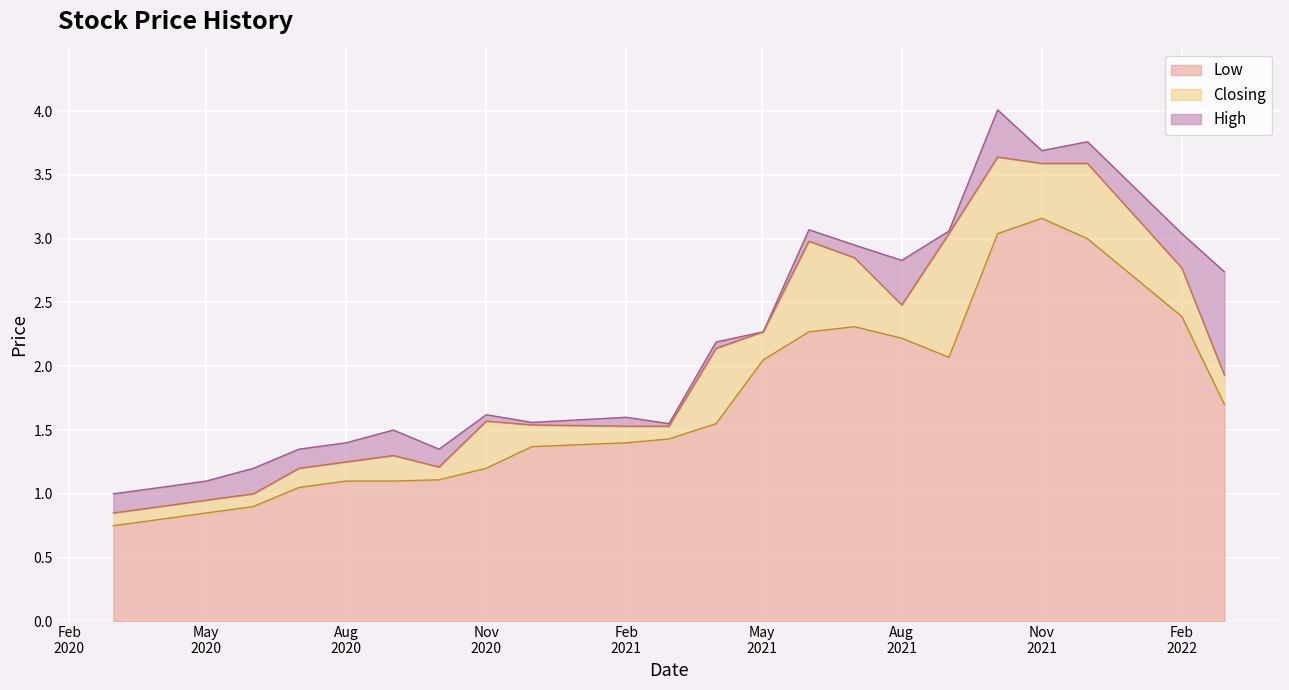

True or false: High and Low cross at least once.

False